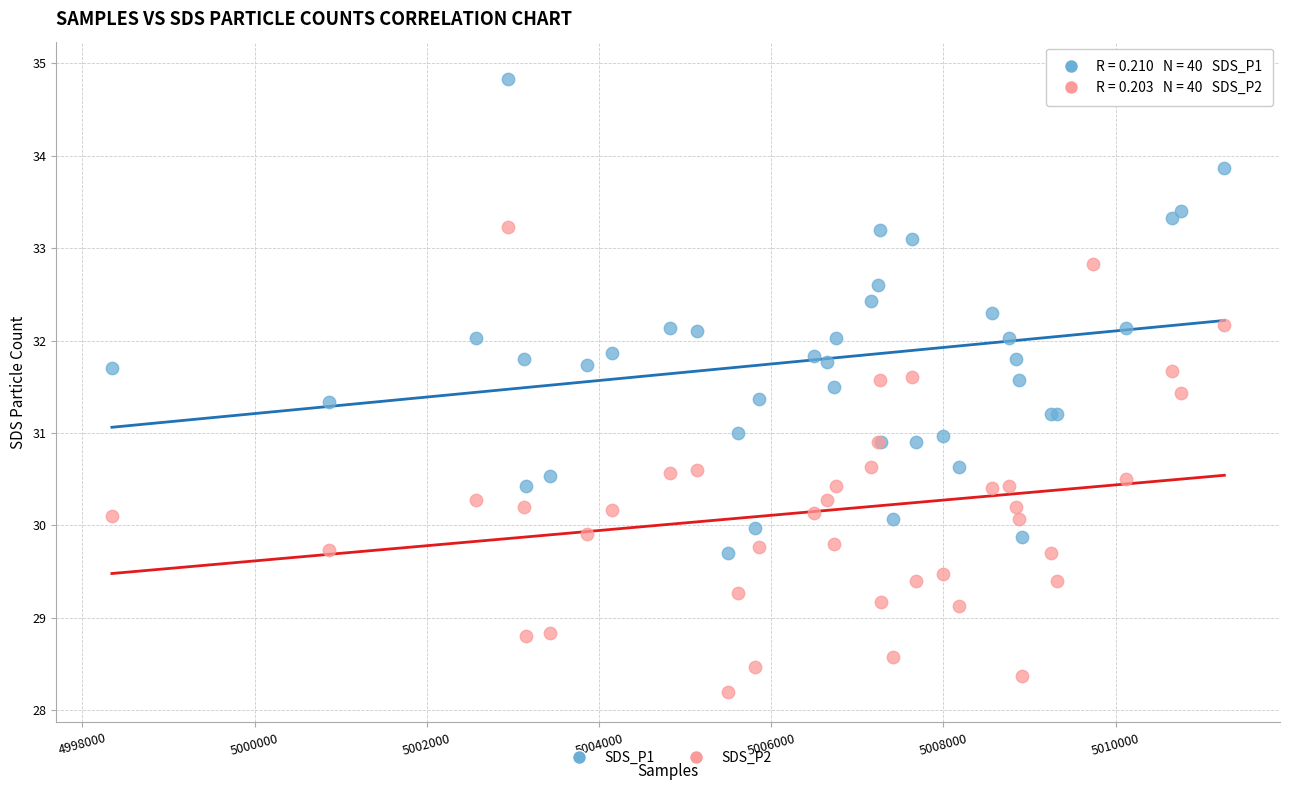

Which series reaches the minimum Y coordinate?

SDS_P2